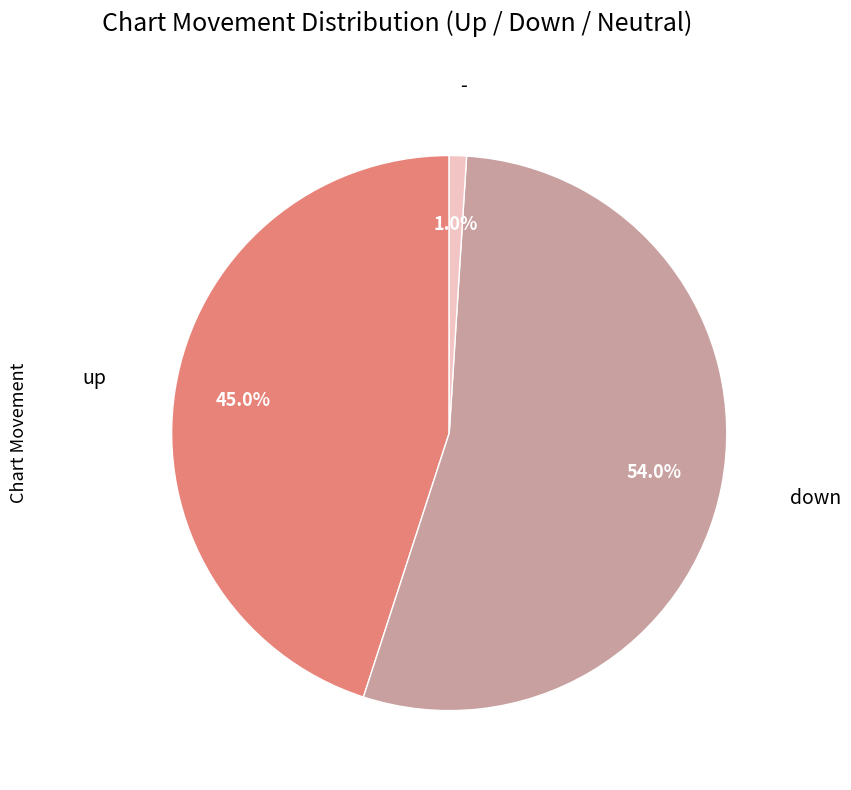

What is the total percentage of up and -?

46.0%